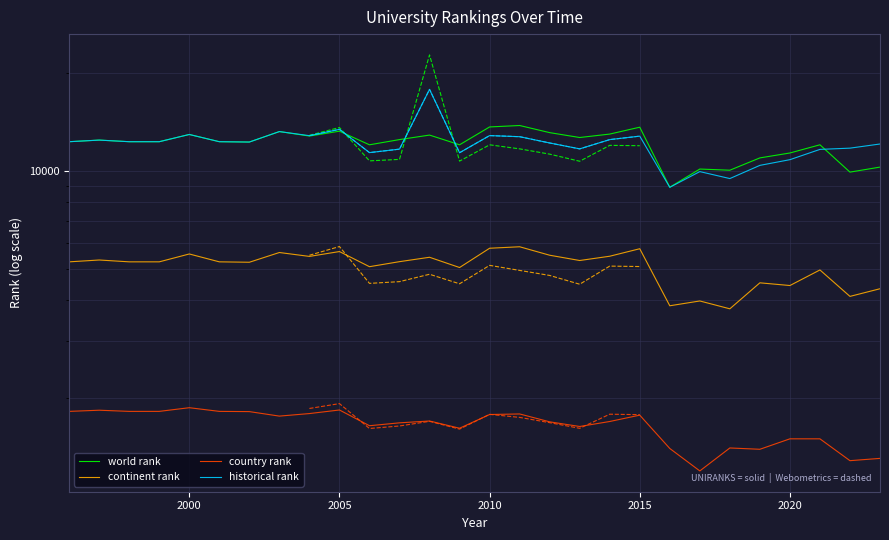

What is the maximum value shown in the chart?

17811